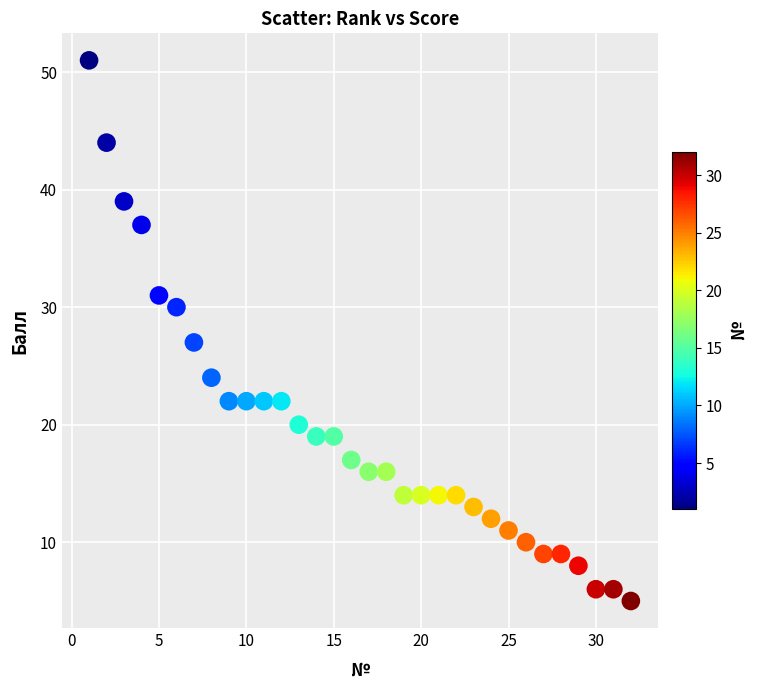

What Y value in the scatter plot is closest to 28?

27